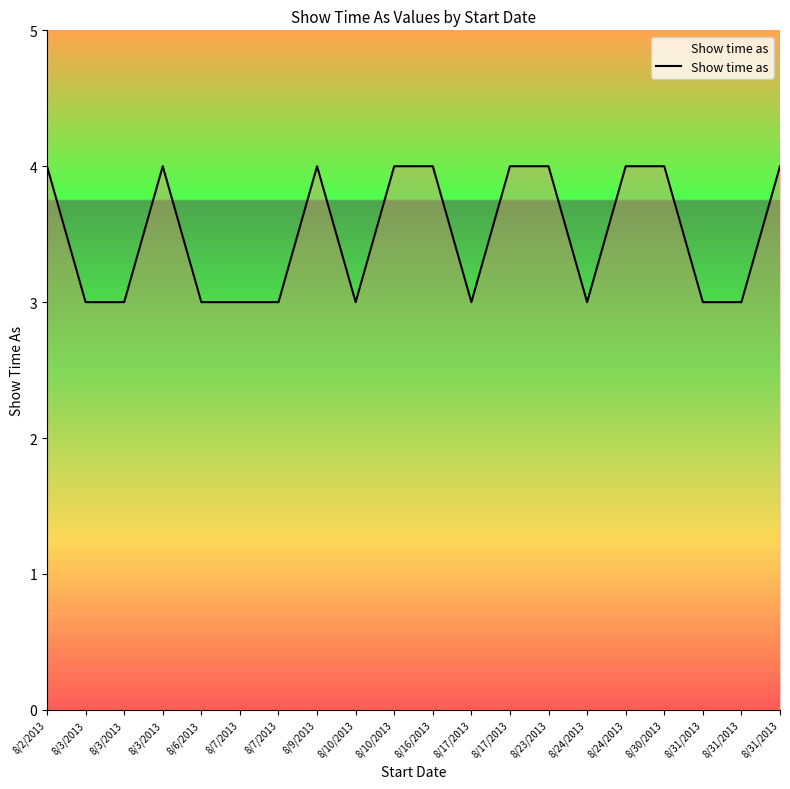

What is the sum of the values at 8/3/2013 and 8/3/2013?

7